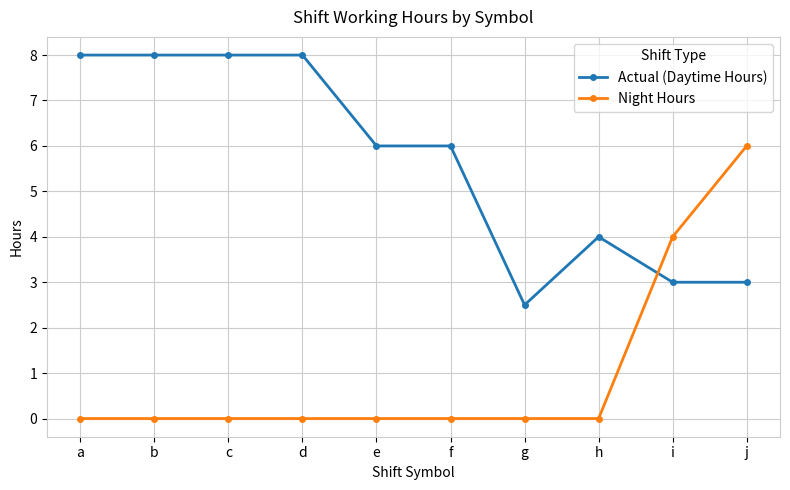

Where do Actual (Daytime Hours) and Night Hours first cross each other?

h and i